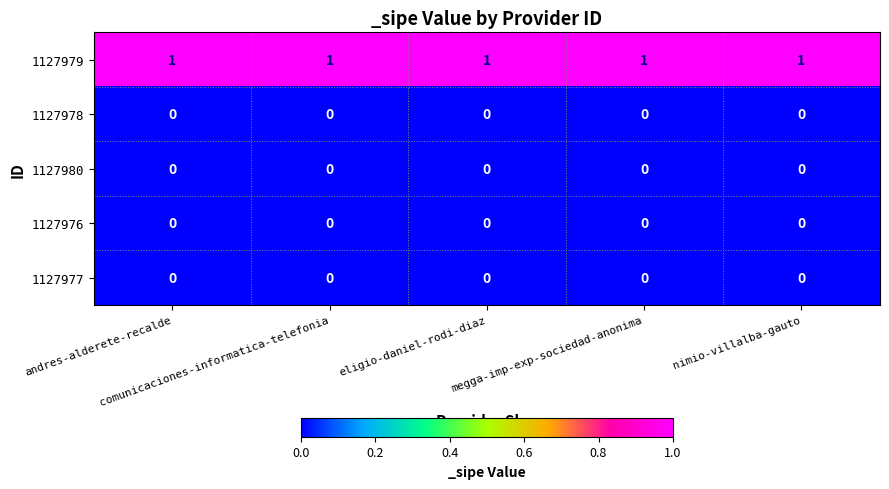

Which series has the largest total across all categories?

1127979